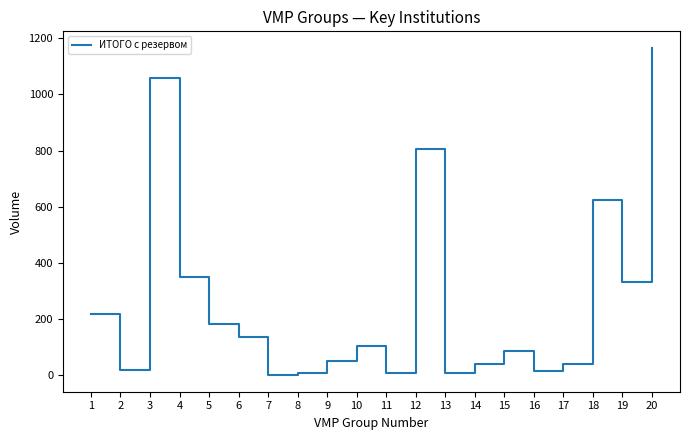

Where is the data nearest to the value 583?

18